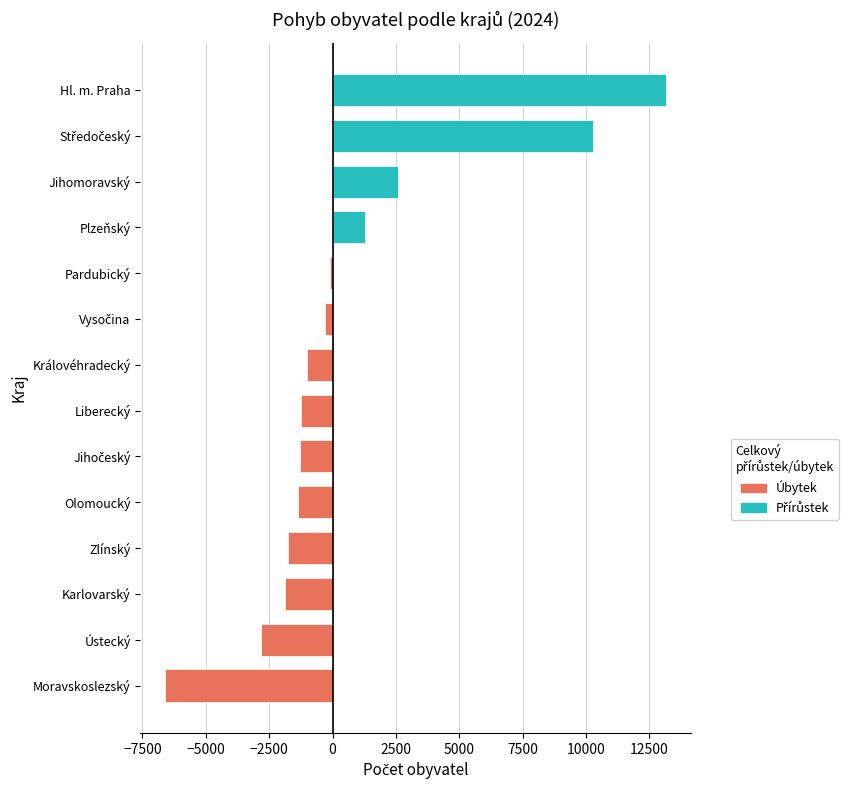

Are the bars grouped side by side (vs. stacked)?

No